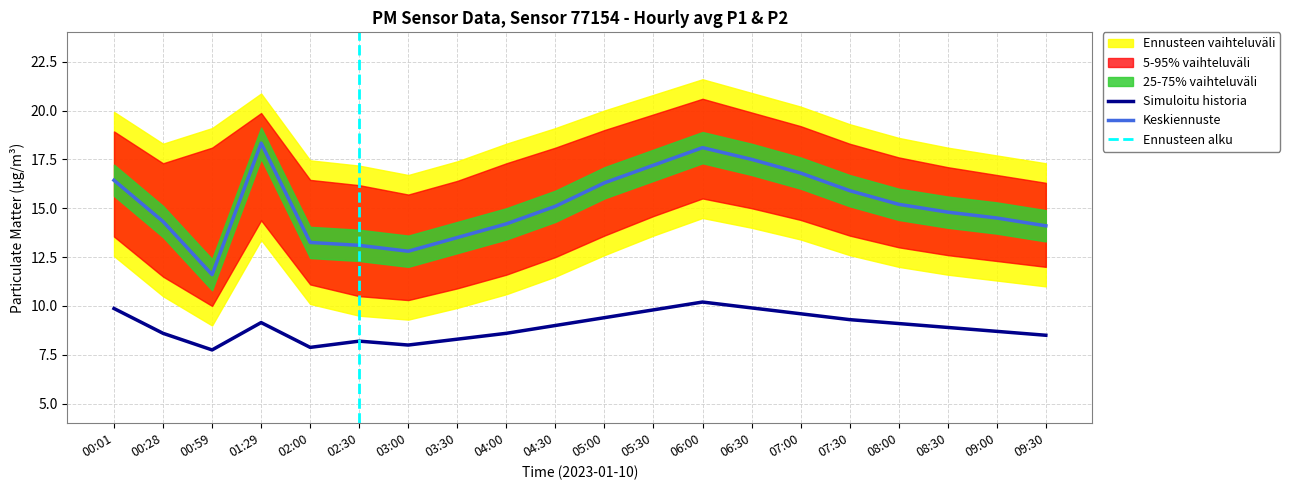

How many data points in P2 are above 9?

9